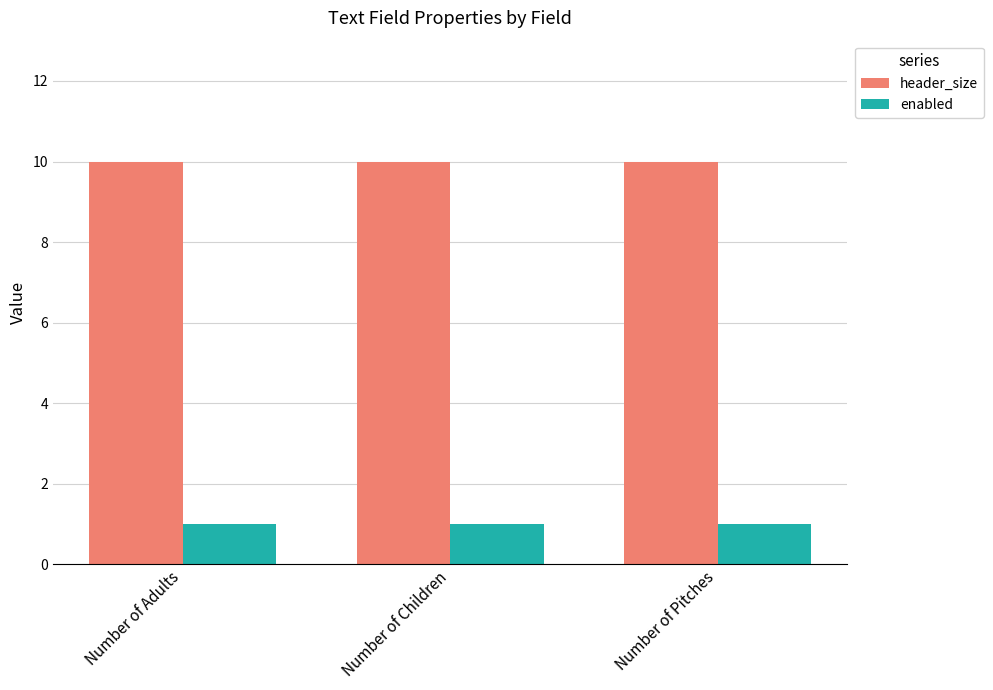

Reading left to right, extract all data points from this chart.

header_size: 10	10	10
enabled: 1	1	1